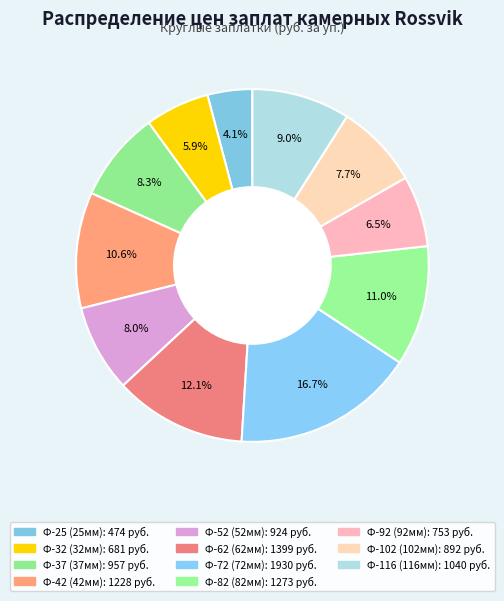

Combined, do Ф-116 (116мм) and Ф-25 (25мм) account for over 50%?

No